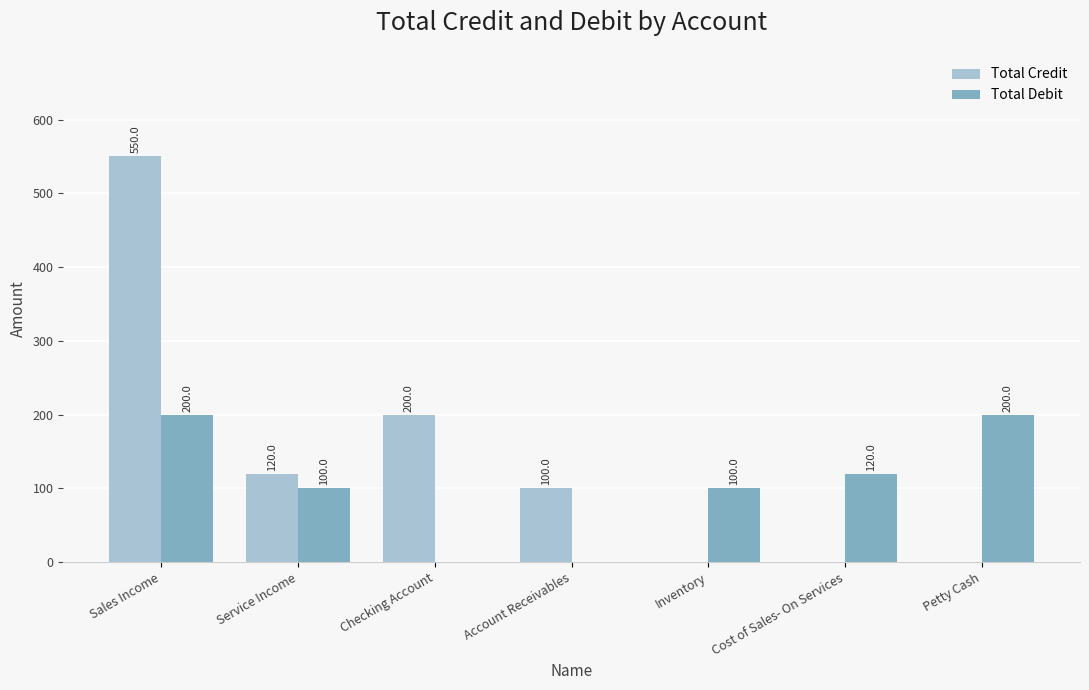

At which category is the sum across all series the highest?

Sales Income